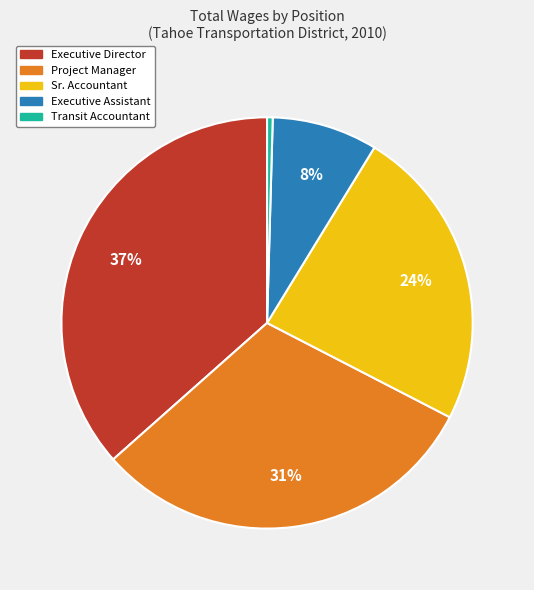

To the nearest percent, what is the average slice percentage?

20%